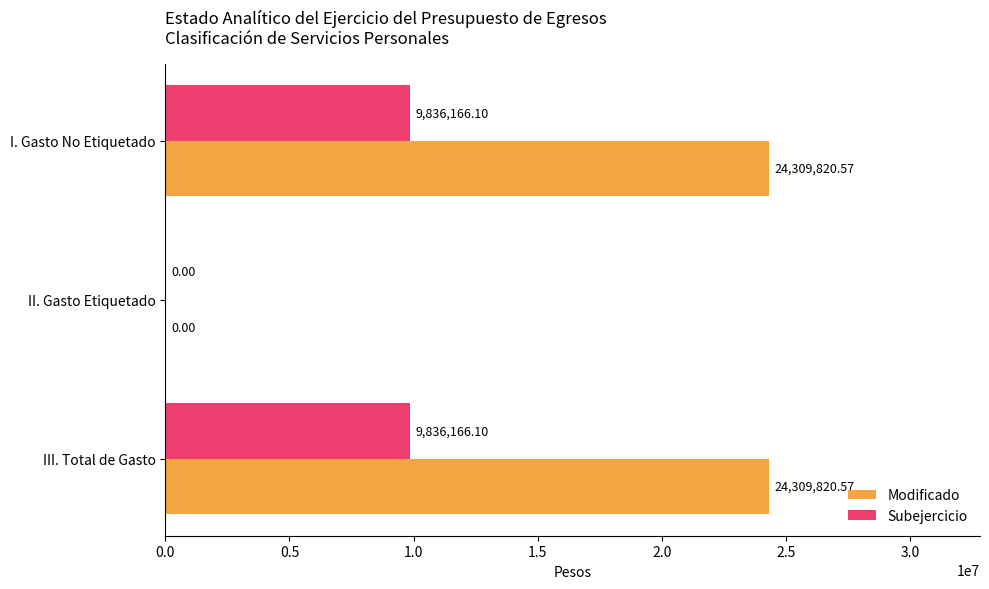

How many values in Subejercicio are above zero?

2